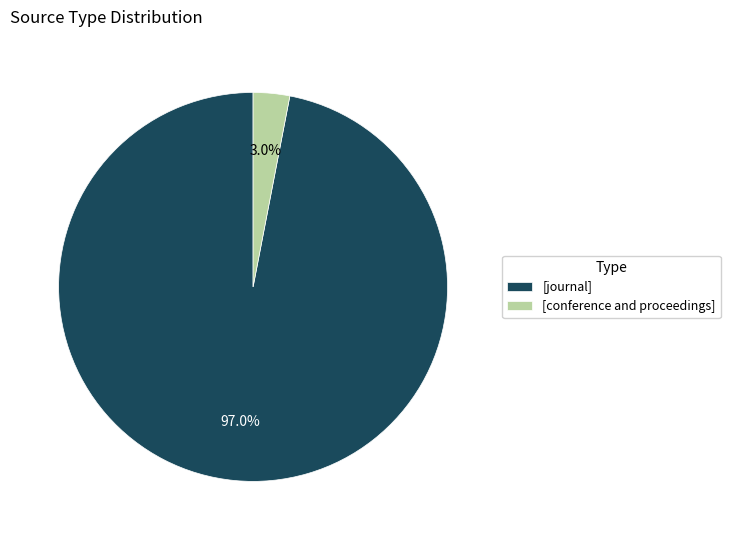

Is there any slice that represents more than half of the pie?

Yes